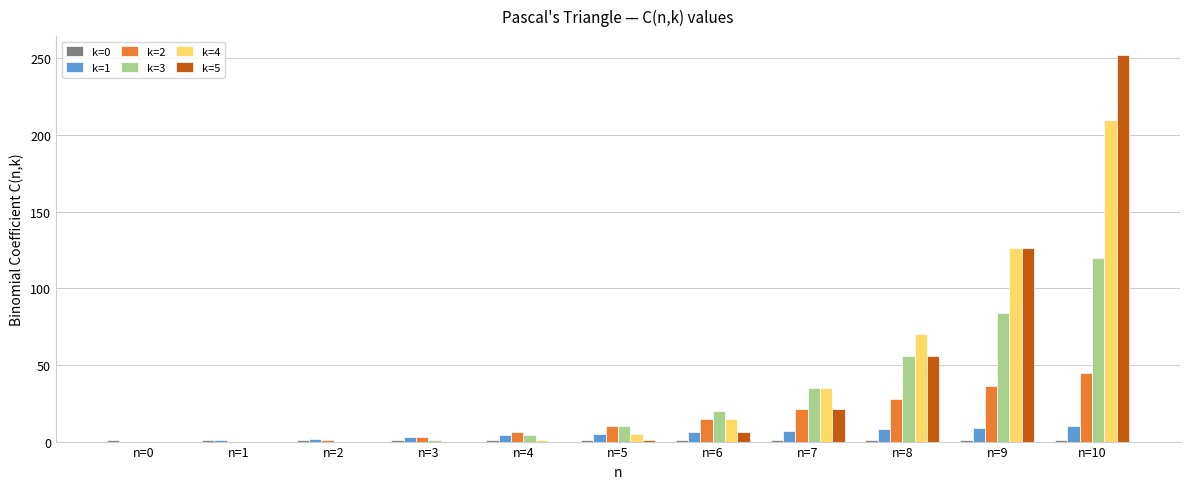

At which label is k=2 closest to 22?

n=7